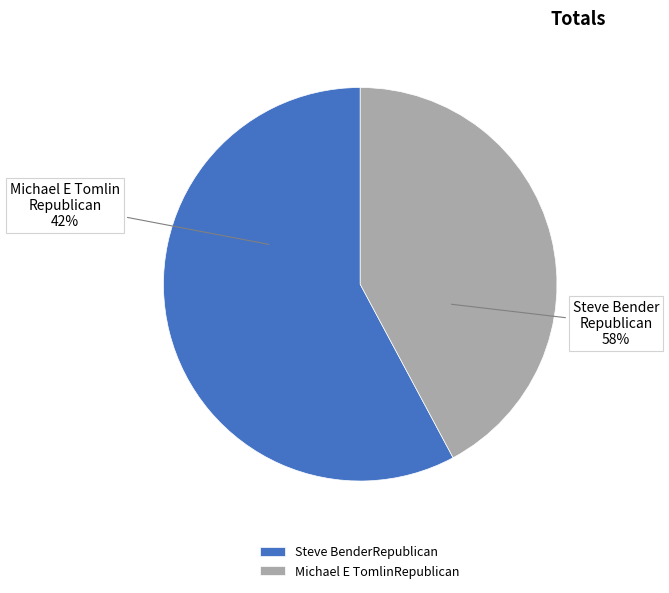

Which category has the smallest portion of the pie?

Michael E TomlinRepublican